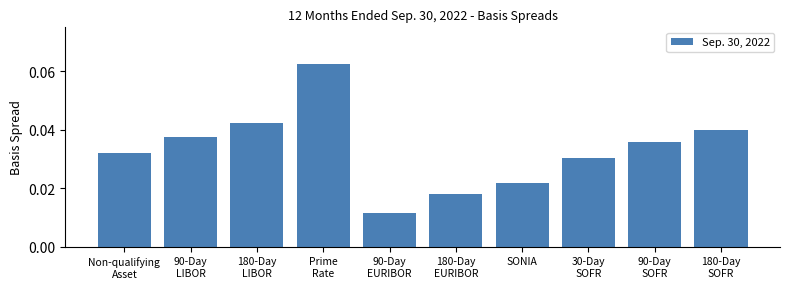

What is the sum of all values?

0.3